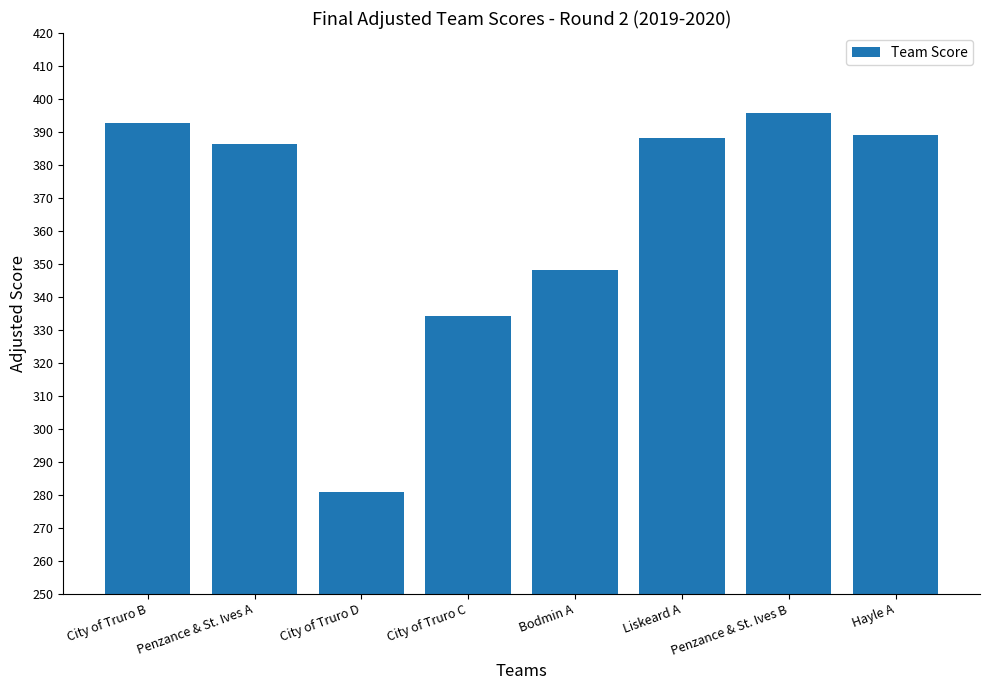

What is the average value?

364.4